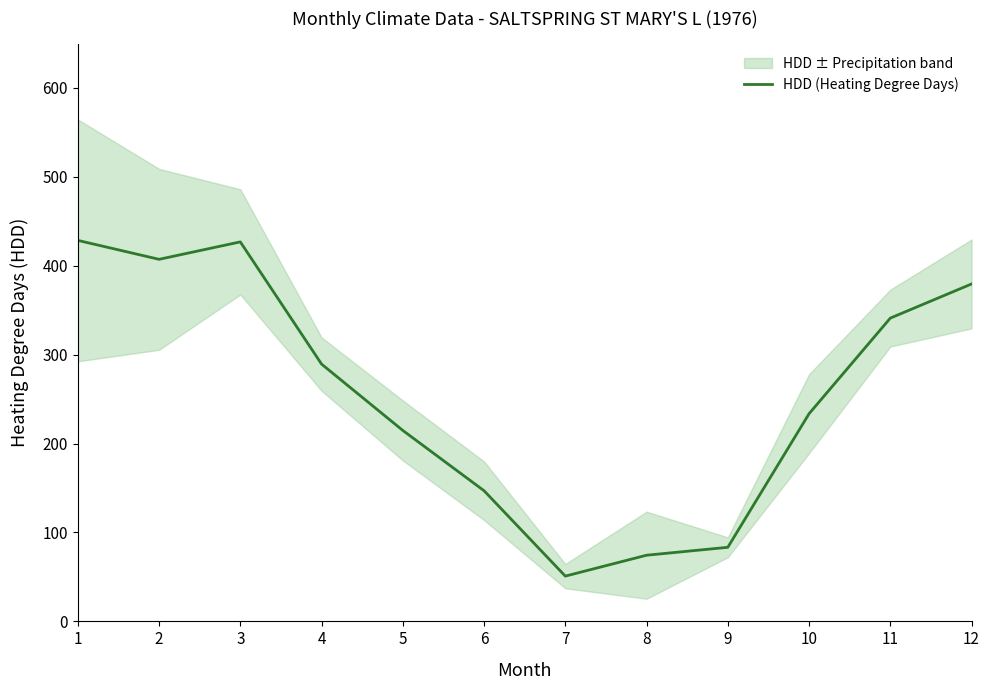

List the labels in order of value, largest first.

1, 3, 2, 12, 11, 4, 10, 5, 6, 9, 8, 7